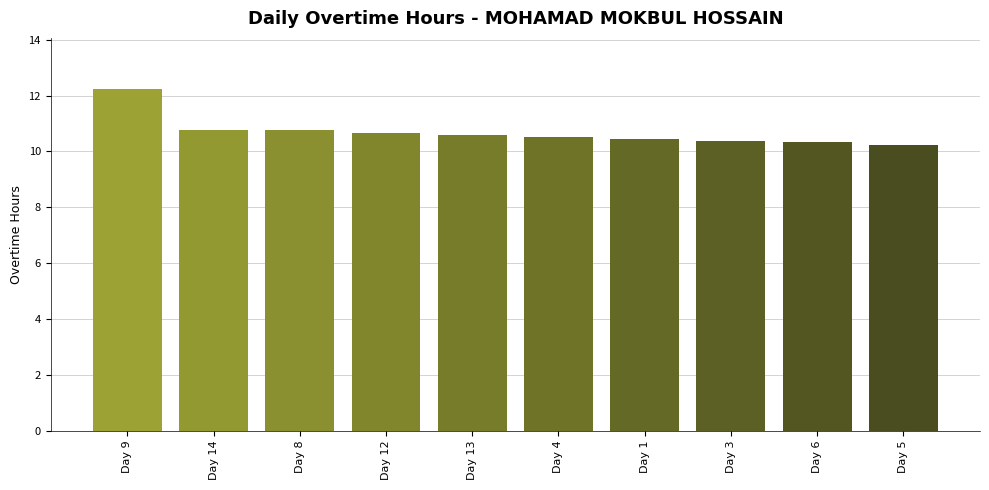

What is the maximum value shown in the chart?

12.2